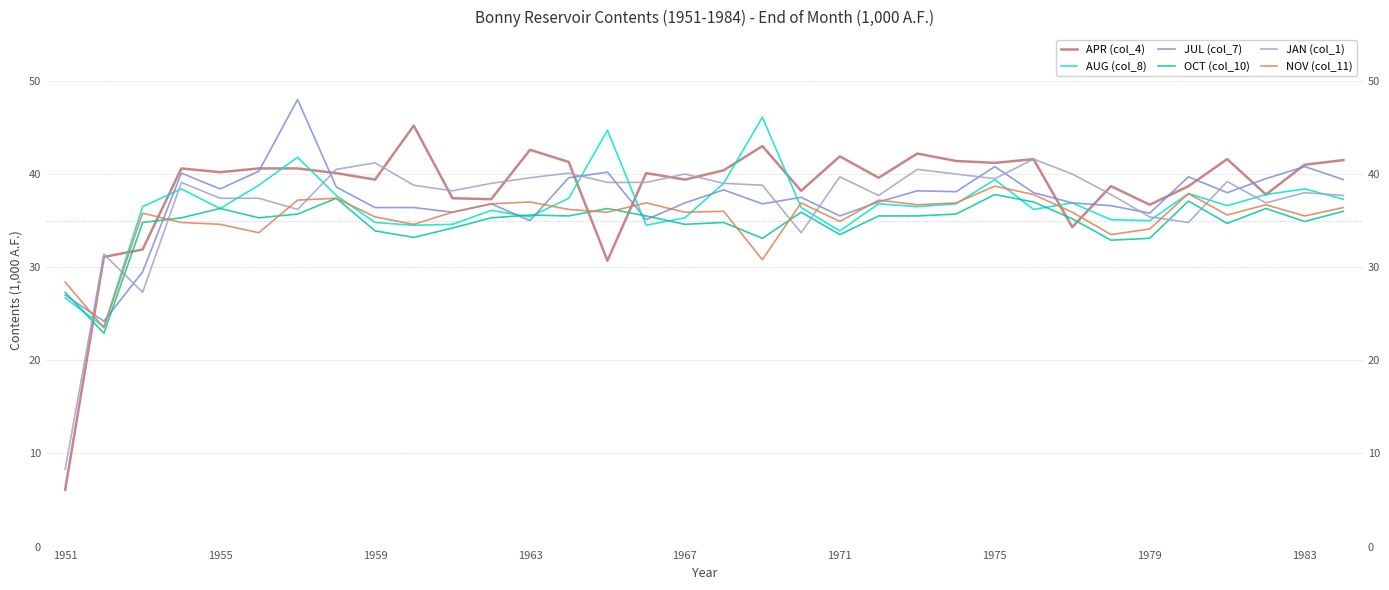

What is the difference between the maximum and minimum values in the NOV (col_11) series?

15.2